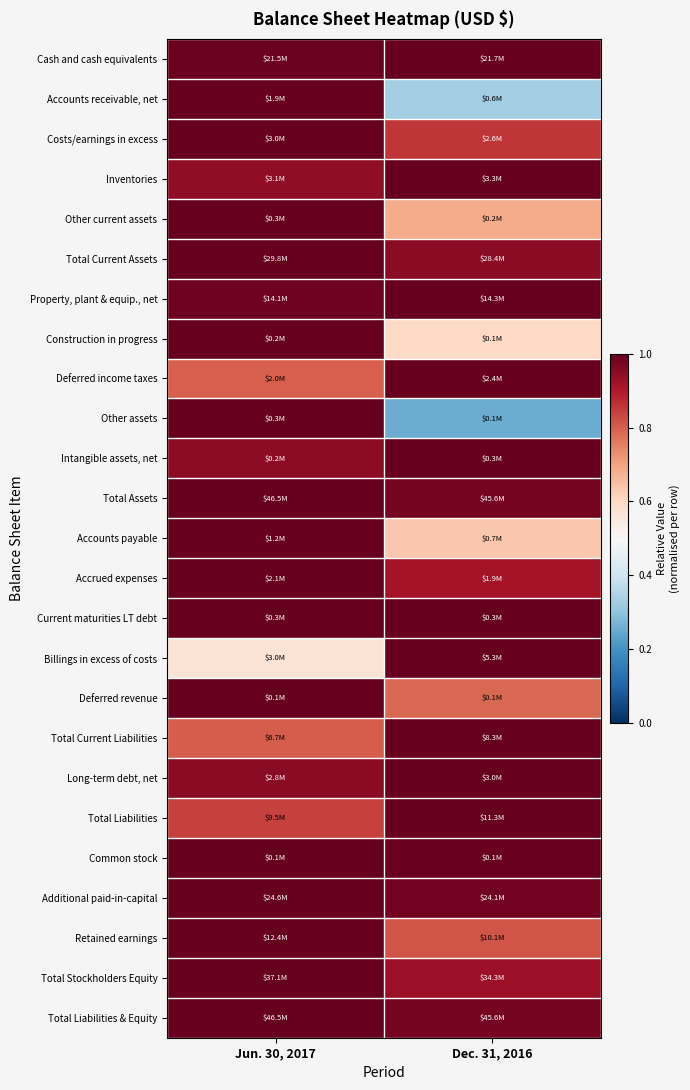

Reading left to right, transcribe all the data shown in this chart.

Cash and cash equivalents: Jun. 30, 2017=1.0	Dec. 31, 2016=1.0
Accounts receivable, net: Jun. 30, 2017=1.0	Dec. 31, 2016=0.3
Costs/earnings in excess: Jun. 30, 2017=1.0	Dec. 31, 2016=0.9
Inventories: Jun. 30, 2017=0.9	Dec. 31, 2016=1.0
Other current assets: Jun. 30, 2017=1.0	Dec. 31, 2016=0.7
Total Current Assets: Jun. 30, 2017=1.0	Dec. 31, 2016=1.0
Property, plant & equip., net: Jun. 30, 2017=1.0	Dec. 31, 2016=1.0
Construction in progress: Jun. 30, 2017=1.0	Dec. 31, 2016=0.6
Deferred income taxes: Jun. 30, 2017=0.8	Dec. 31, 2016=1.0
Other assets: Jun. 30, 2017=1.0	Dec. 31, 2016=0.3
Intangible assets, net: Jun. 30, 2017=0.9	Dec. 31, 2016=1.0
Total Assets: Jun. 30, 2017=1.0	Dec. 31, 2016=1.0
Accounts payable: Jun. 30, 2017=1.0	Dec. 31, 2016=0.6
Accrued expenses: Jun. 30, 2017=1.0	Dec. 31, 2016=0.9
Current maturities LT debt: Jun. 30, 2017=1.0	Dec. 31, 2016=1.0
Billings in excess of costs: Jun. 30, 2017=0.6	Dec. 31, 2016=1.0
Deferred revenue: Jun. 30, 2017=1.0	Dec. 31, 2016=0.8
Total Current Liabilities: Jun. 30, 2017=0.8	Dec. 31, 2016=1.0
Long-term debt, net: Jun. 30, 2017=0.9	Dec. 31, 2016=1.0
Total Liabilities: Jun. 30, 2017=0.8	Dec. 31, 2016=1.0
Common stock: Jun. 30, 2017=1.0	Dec. 31, 2016=1.0
Additional paid-in-capital: Jun. 30, 2017=1.0	Dec. 31, 2016=1.0
Retained earnings: Jun. 30, 2017=1.0	Dec. 31, 2016=0.8
Total Stockholders Equity: Jun. 30, 2017=1.0	Dec. 31, 2016=0.9
Total Liabilities & Equity: Jun. 30, 2017=1.0	Dec. 31, 2016=1.0